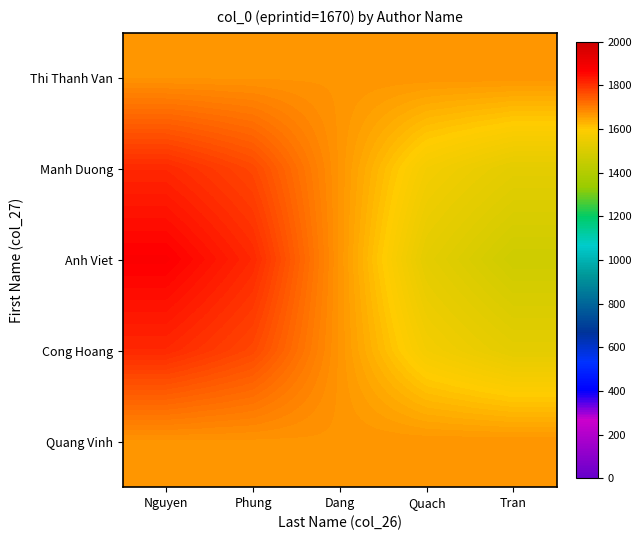

List the series in order of their peak value, highest first.

Anh Viet, Manh Duong, Cong Hoang, Thi Thanh Van, Quang Vinh